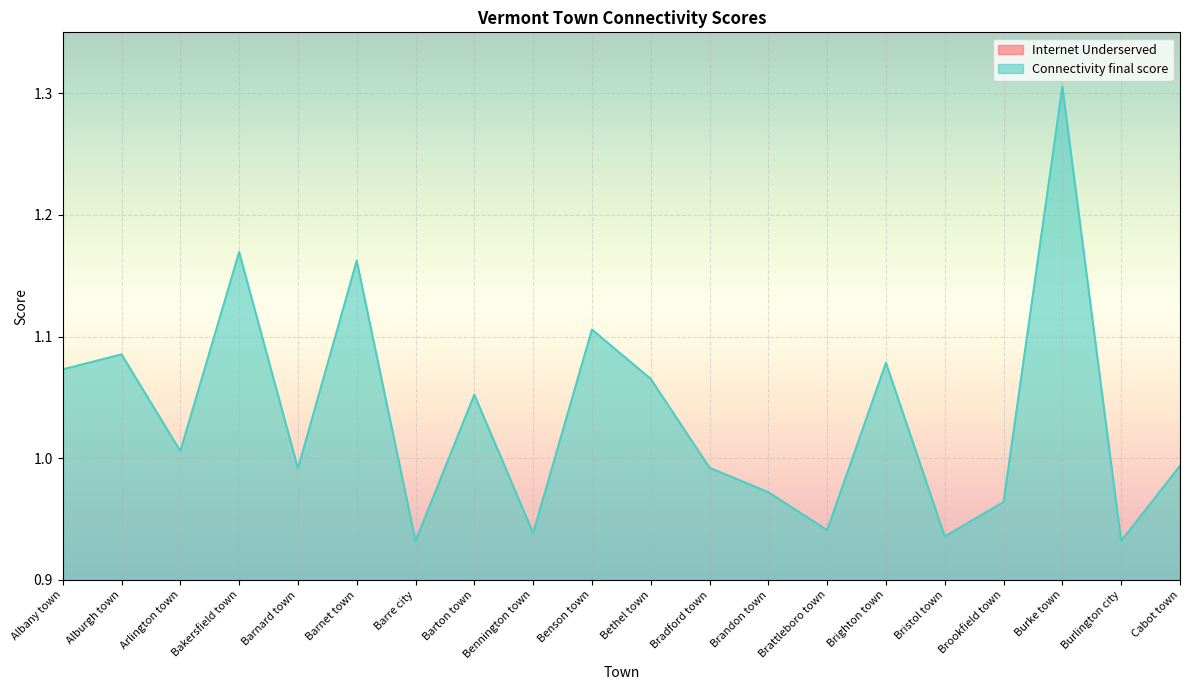

Is it true that Connectivity final score equals 1.6 at Burlington city?

False